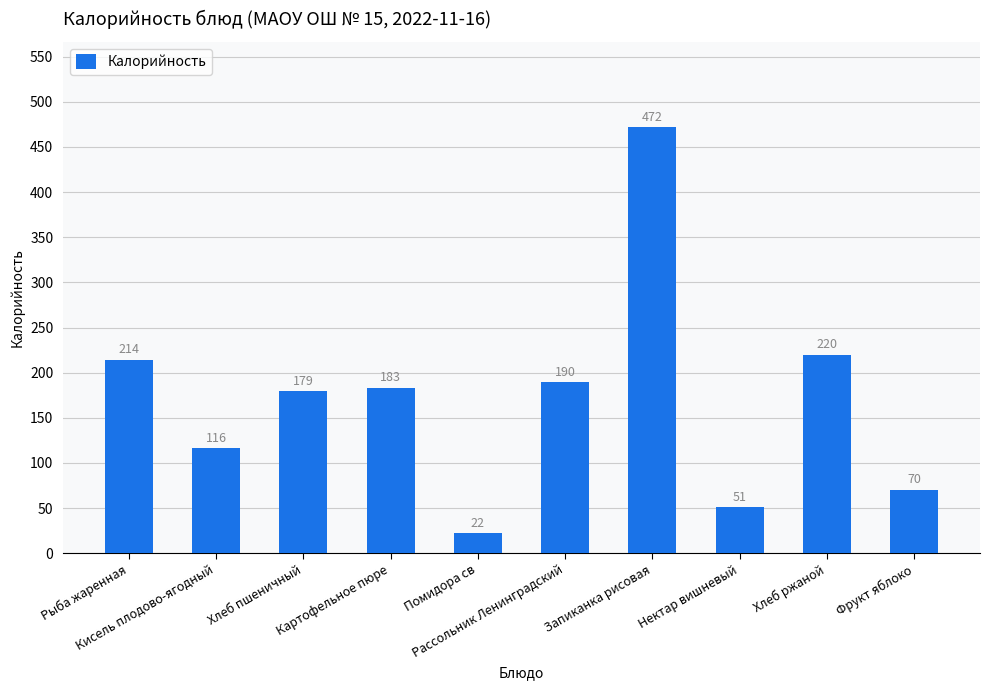

What is the difference between the second highest and second lowest values?

169.3